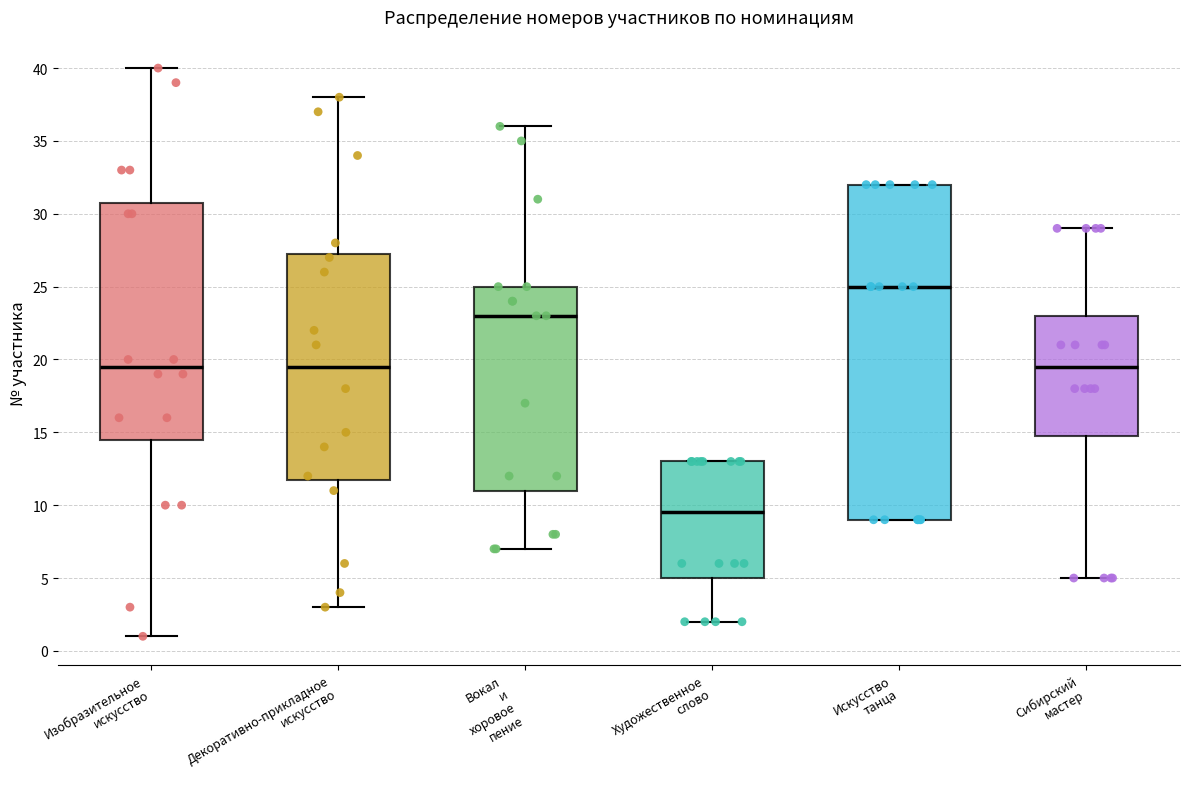

Reading left to right, read every box against the y-axis: the position of its median line, the range the box covers, and the ends of its whiskers. The values are not printed on the chart, so give them approximately, as read against the axis.

Изобразительное искусство: median 19.5, box 14.5 to 31.0, whiskers 1.0 to 40.0
Декоративно-прикладное искусство: median 19.5, box 12.0 to 27.5, whiskers 3.0 to 38.0
Вокал и хоровое пение: median 23.0, box 11.0 to 25.0, whiskers 7.0 to 36.0
Художественное слово: median 9.5, box 5.0 to 13.0, whiskers 2.0 to 13.0
Искусство танца: median 25.0, box 9.0 to 32.0, whiskers 9.0 to 32.0
Сибирский мастер: median 19.5, box 15.0 to 23.0, whiskers 5.0 to 29.0